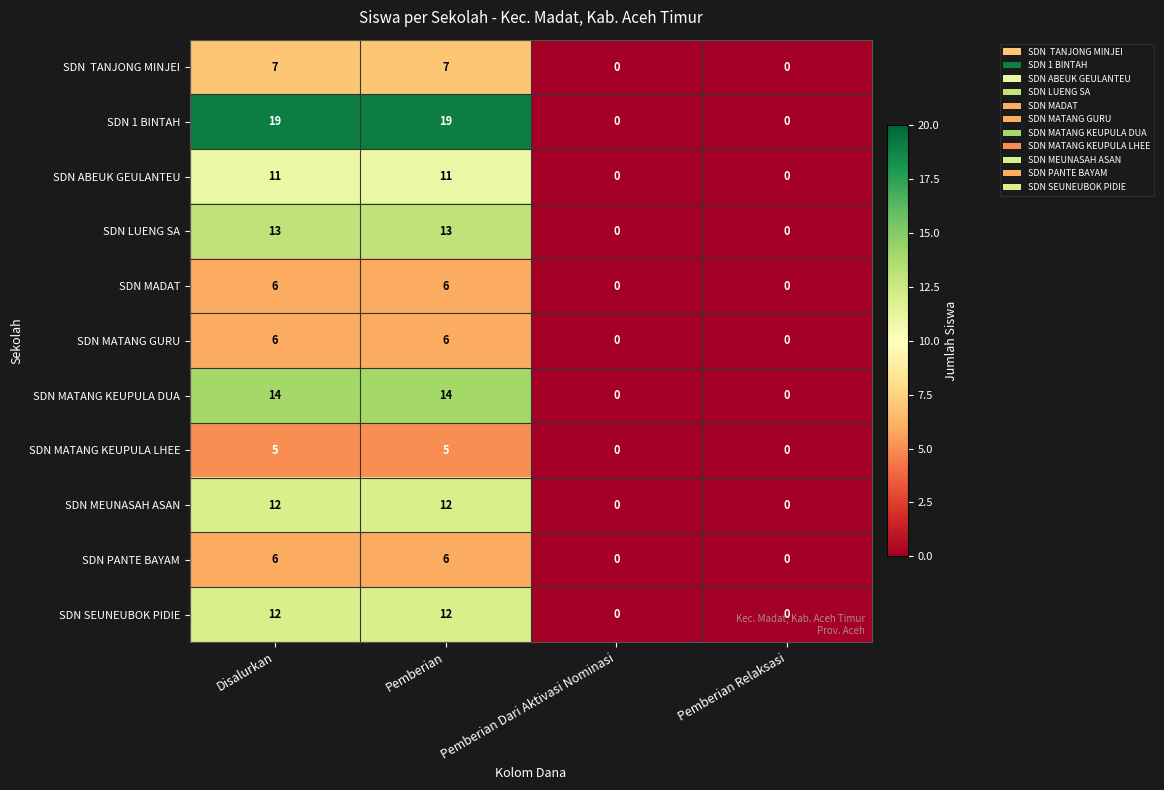

The SDN MADAT series shows -4 at Pemberian Dari Aktivasi Nominasi. True or false?

False